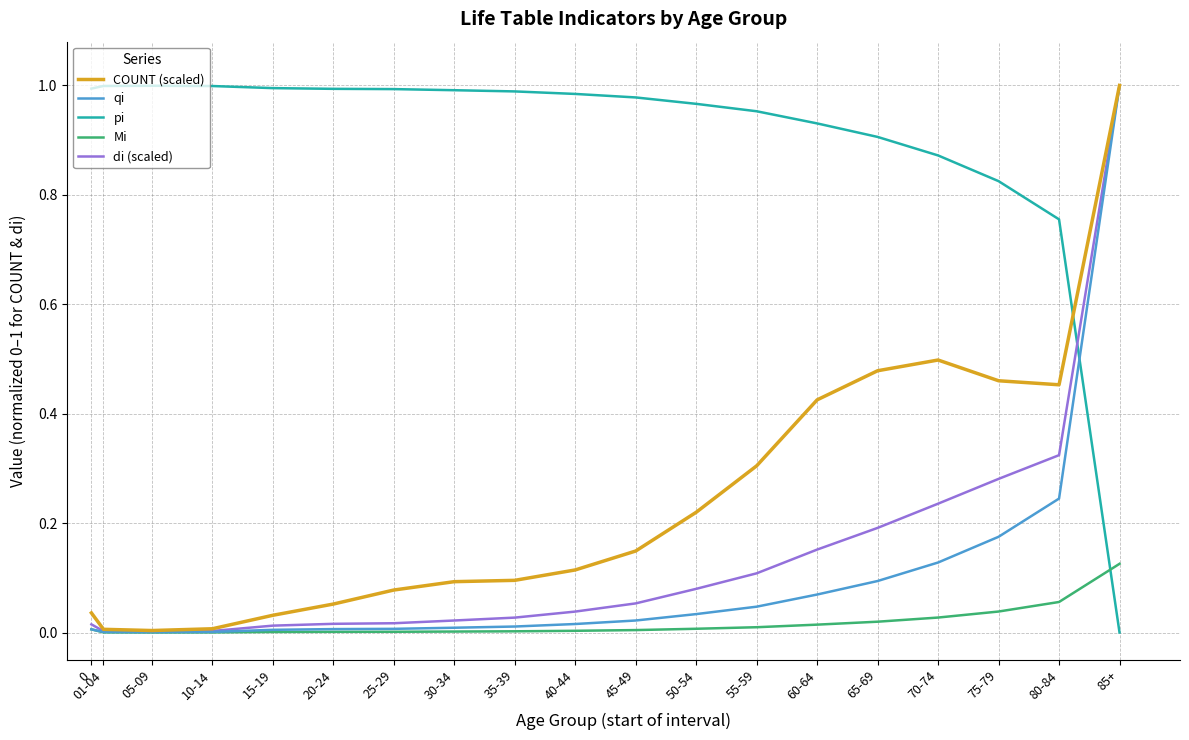

Between 25-29 and 60-64, which series saw the biggest shift?

COUNT (scaled)